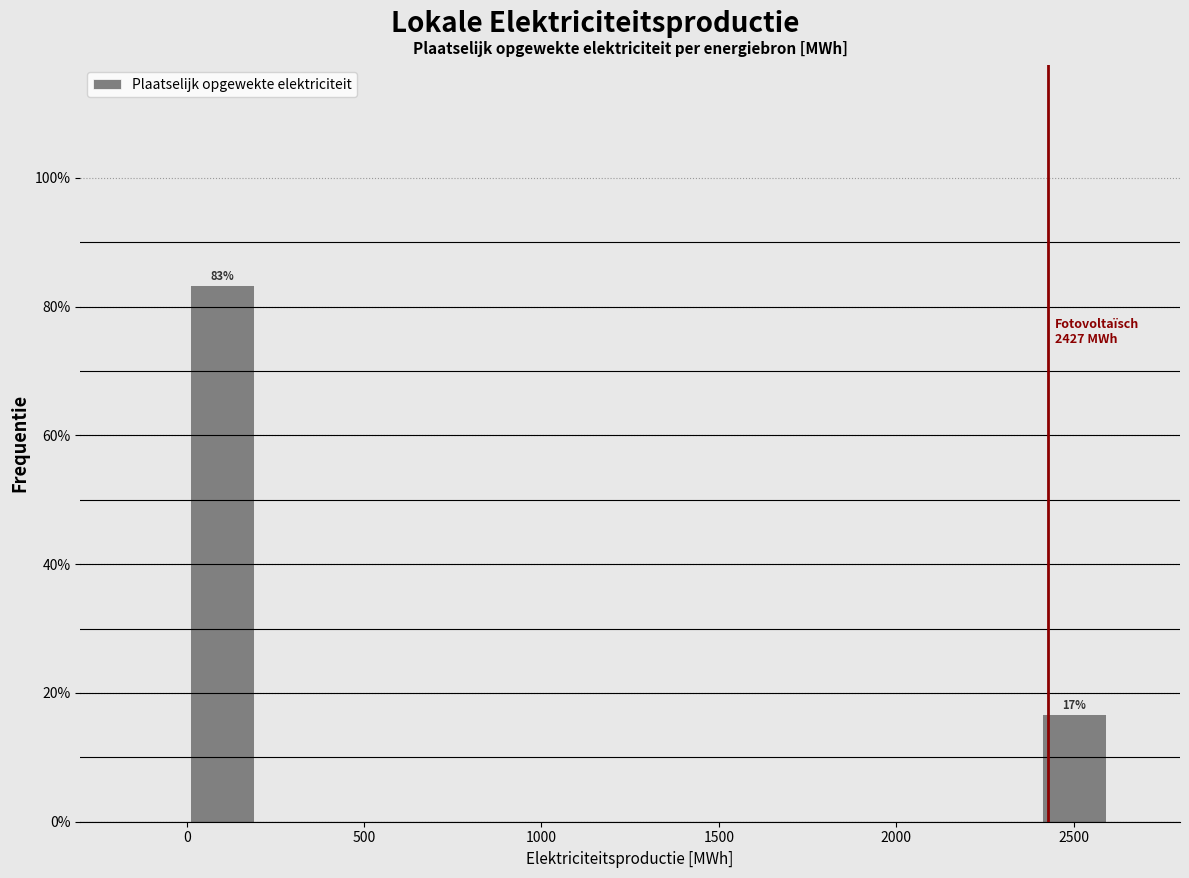

Over which range of the x-axis is the bar tallest?

0 to 200